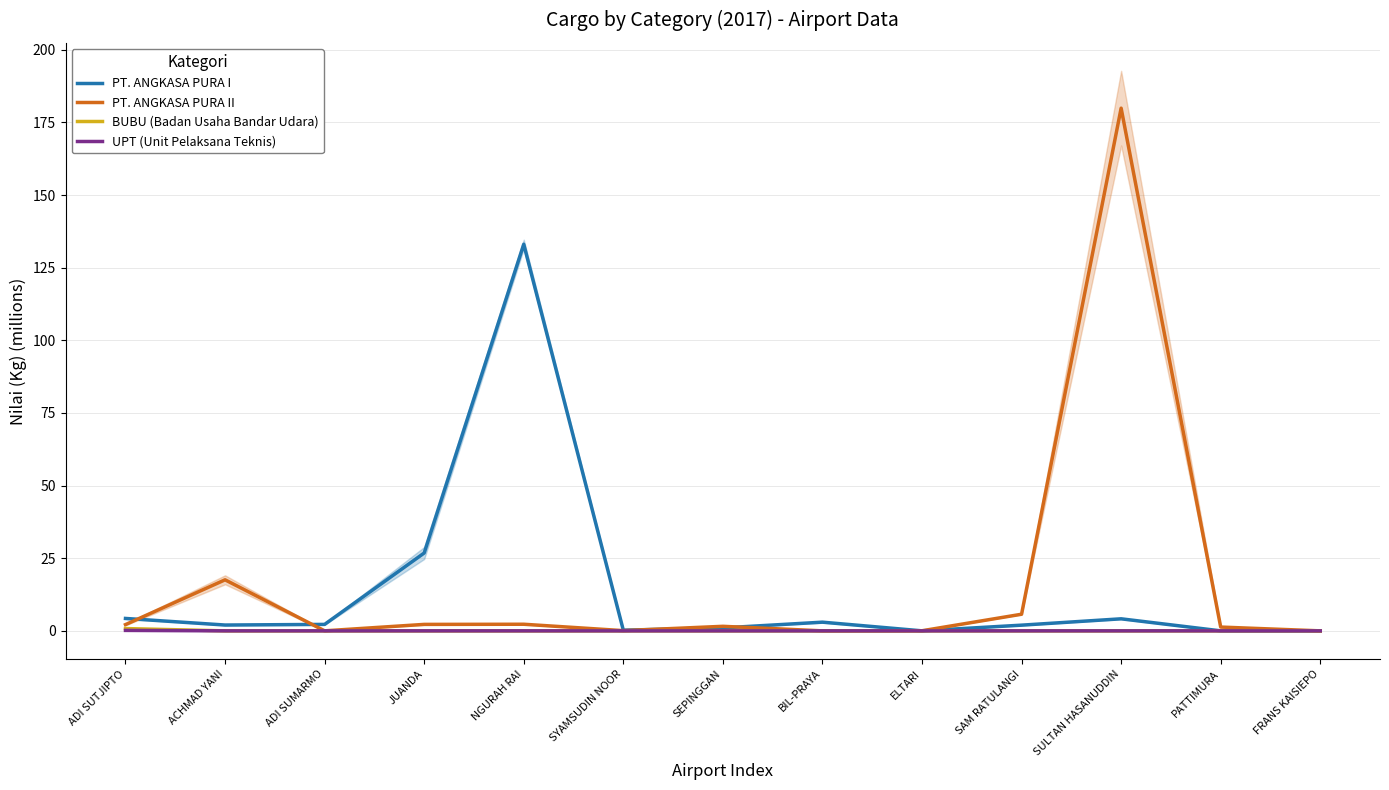

What is the total value across all series at SEPINGGAN?

2.6